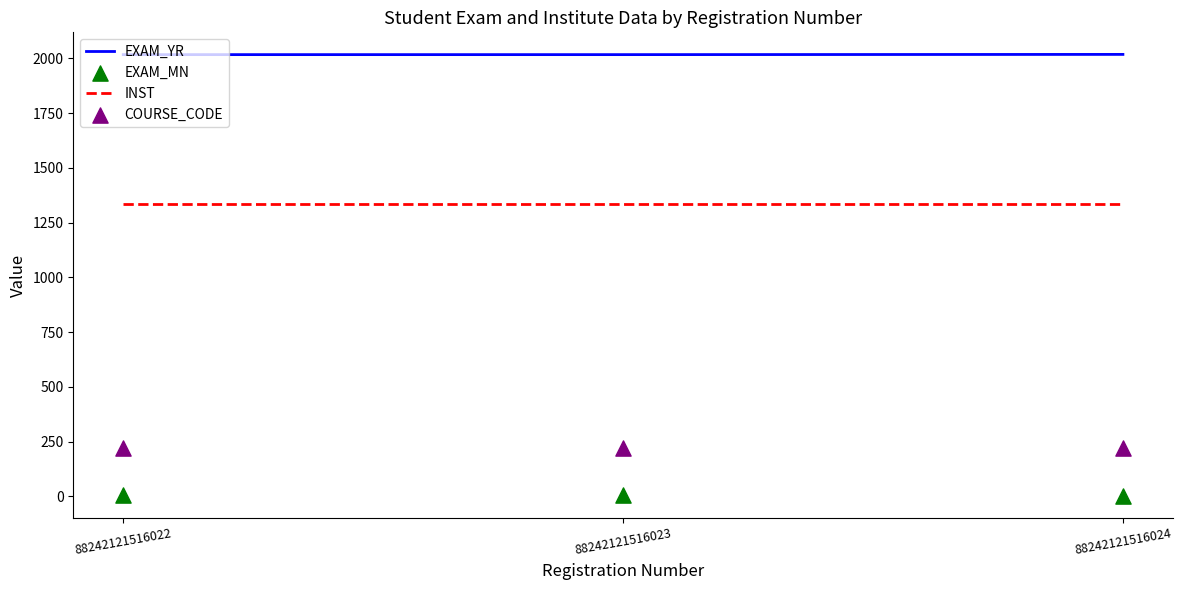

What is the total value across all series at 88242121516024?

3575